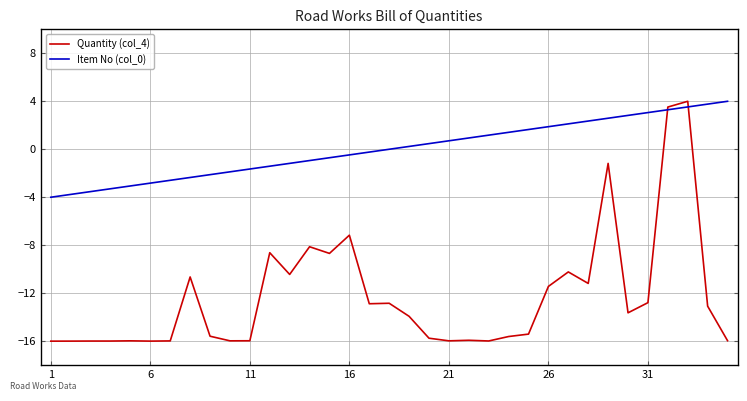

Which series has the largest range (max minus min)?

Quantity (col_4)